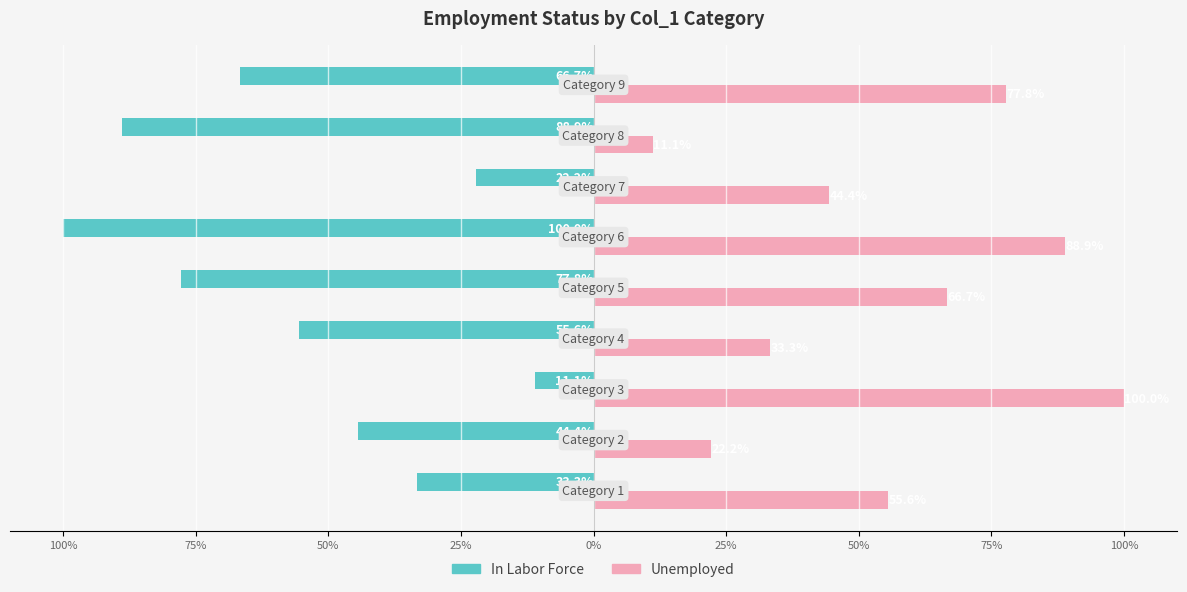

What are all the series names shown in the legend?

In Labor Force, Unemployed